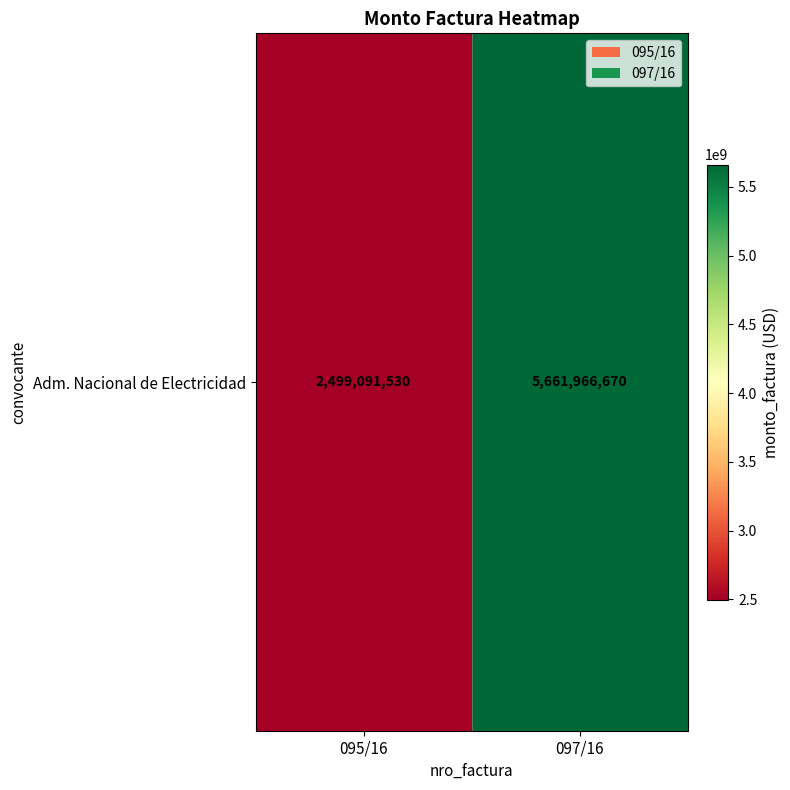

What value does the data have at 097/16, to the nearest 100?

5661966700